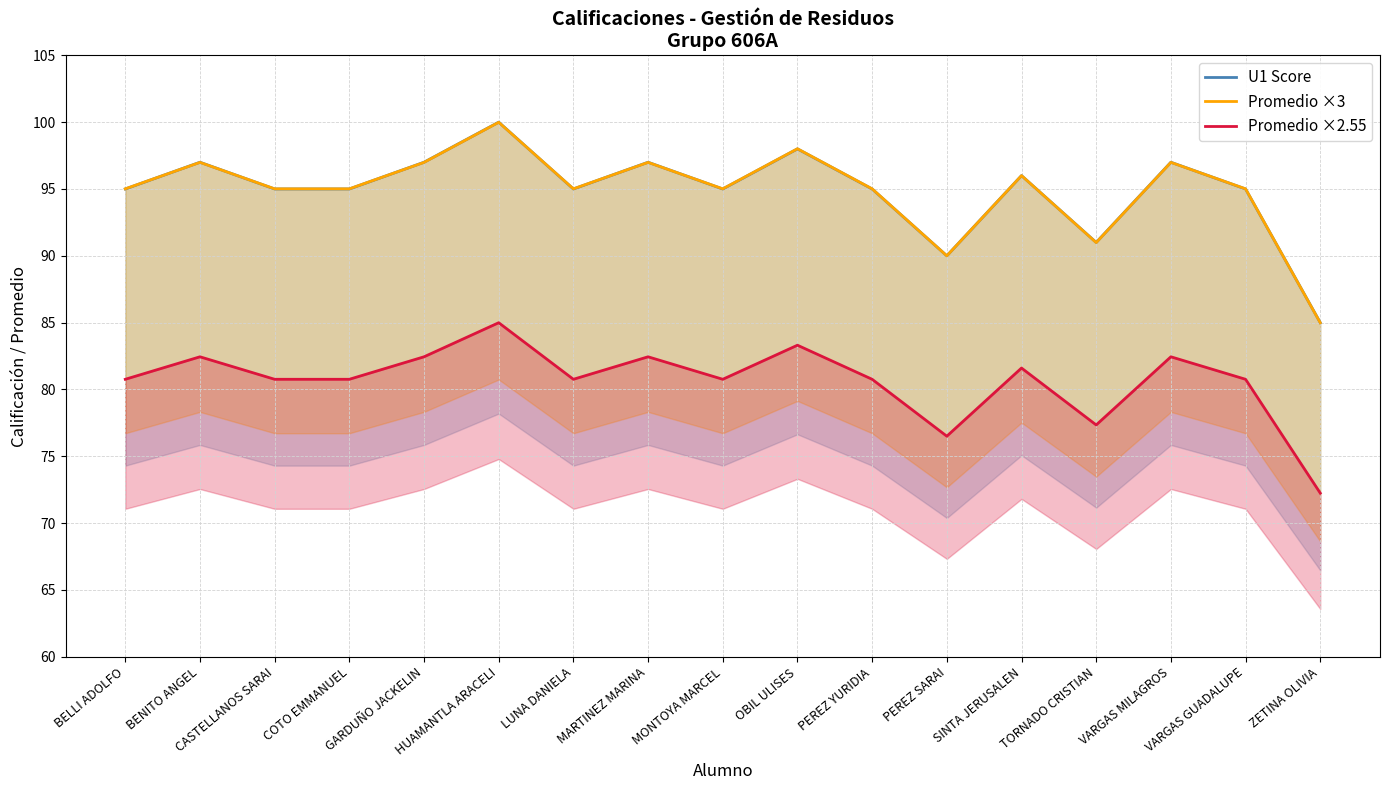

What are all the series names shown in the legend?

U1 Score, Promedio ×3, Promedio ×2.55